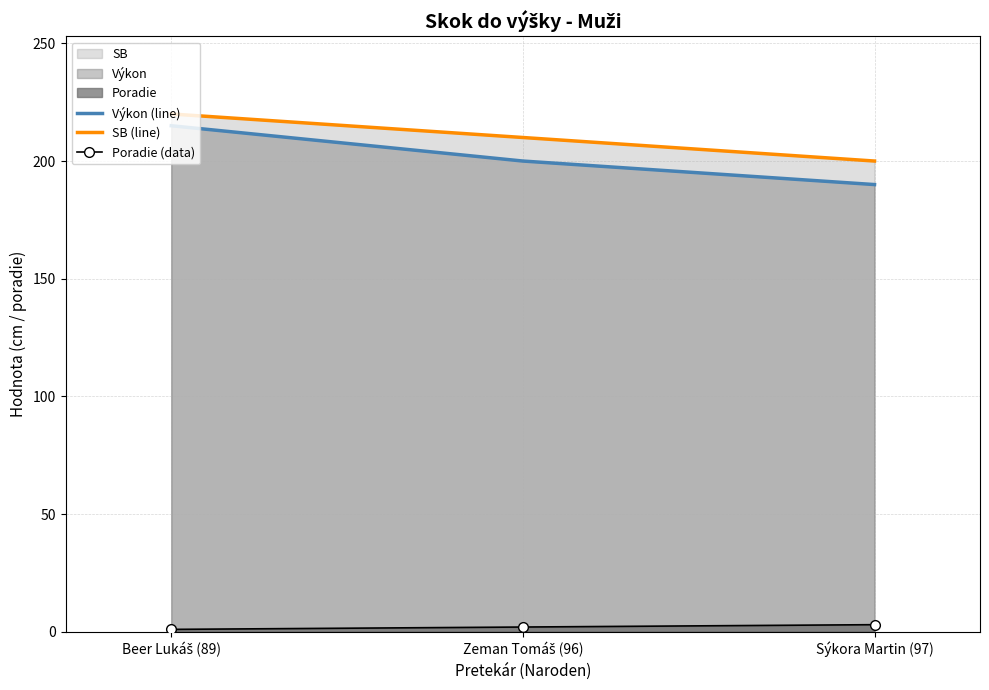

What is the difference between the maximum and minimum values in the Výkon (line) series?

25